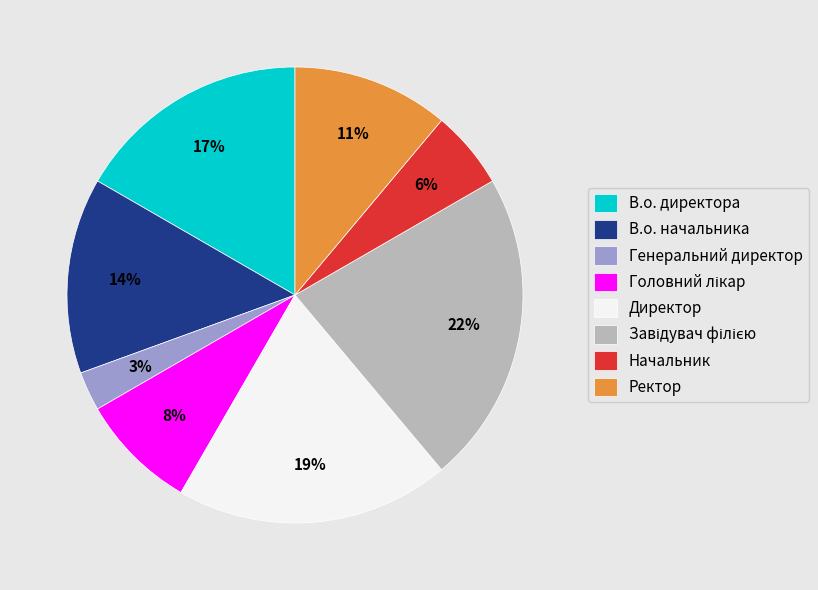

To the nearest percent, what is the average slice percentage?

12%